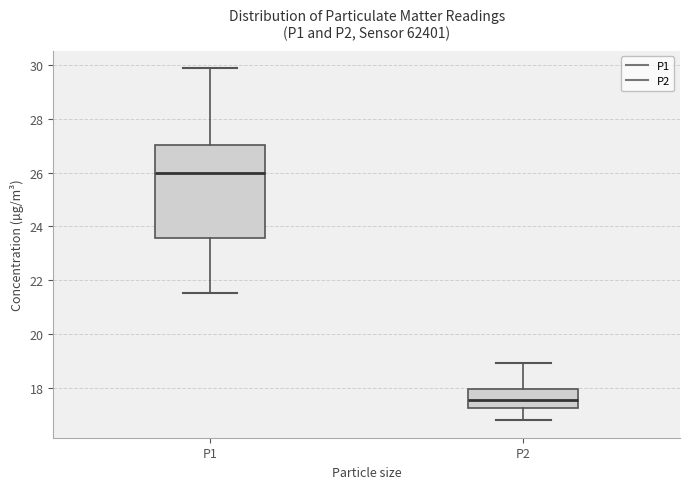

Reading left to right, read every box against the y-axis: the position of its median line, the range the box covers, and the ends of its whiskers. The values are not printed on the chart, so give them approximately, as read against the axis.

P1: median 26.0, box 23.6 to 27.0, whiskers 21.6 to 29.8
P2: median 17.6, box 17.2 to 18.0, whiskers 16.8 to 19.0